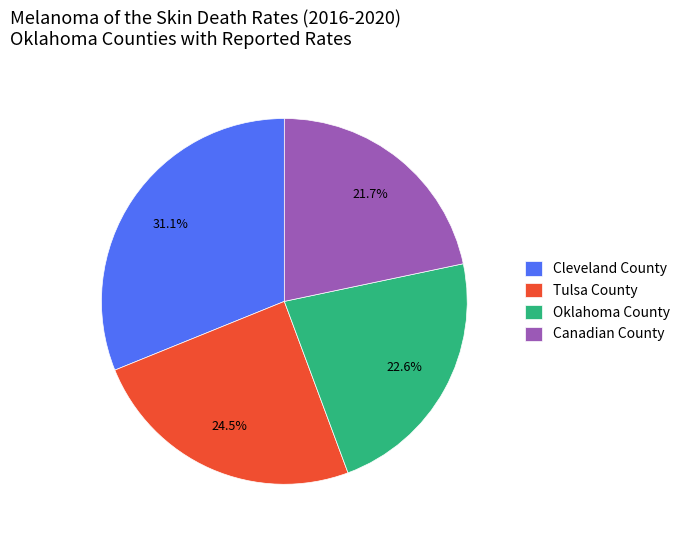

How many segments does this pie chart have?

4